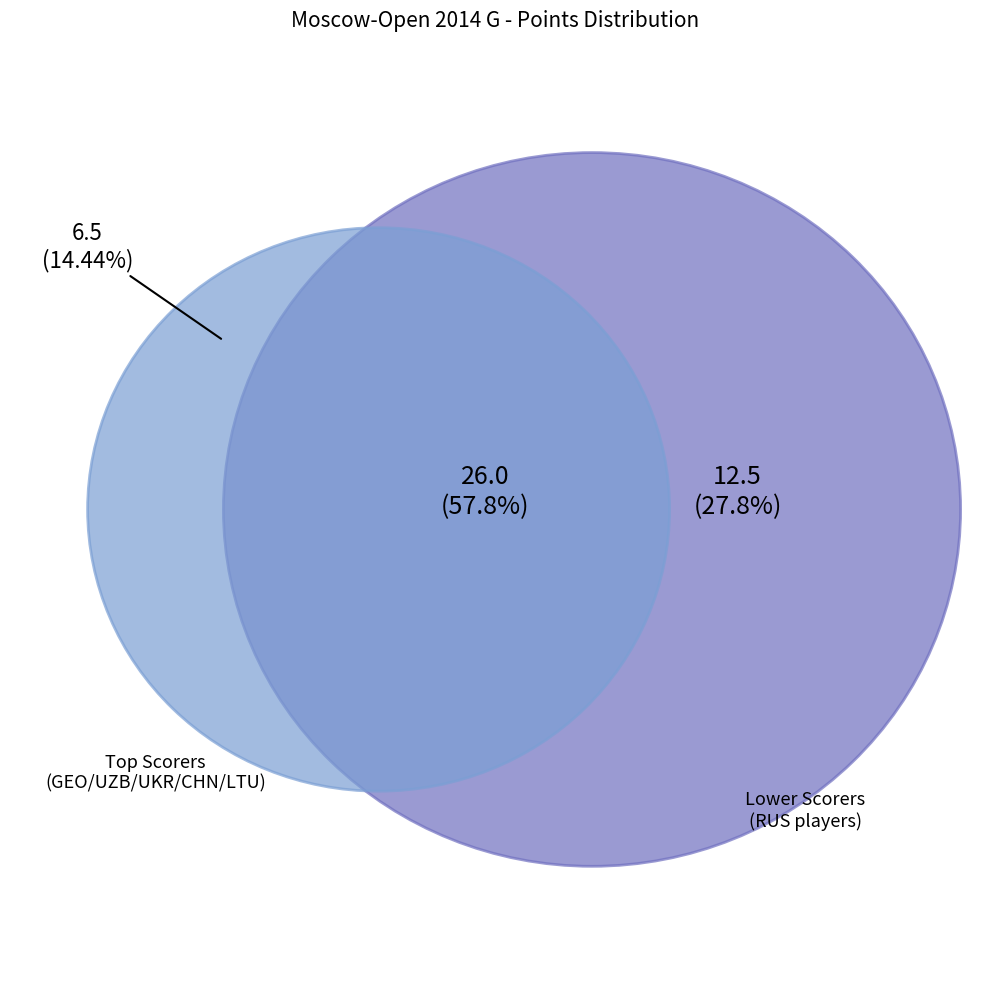

Combined, do Severina Maria and Gvanceladze Anna account for over 50%?

No